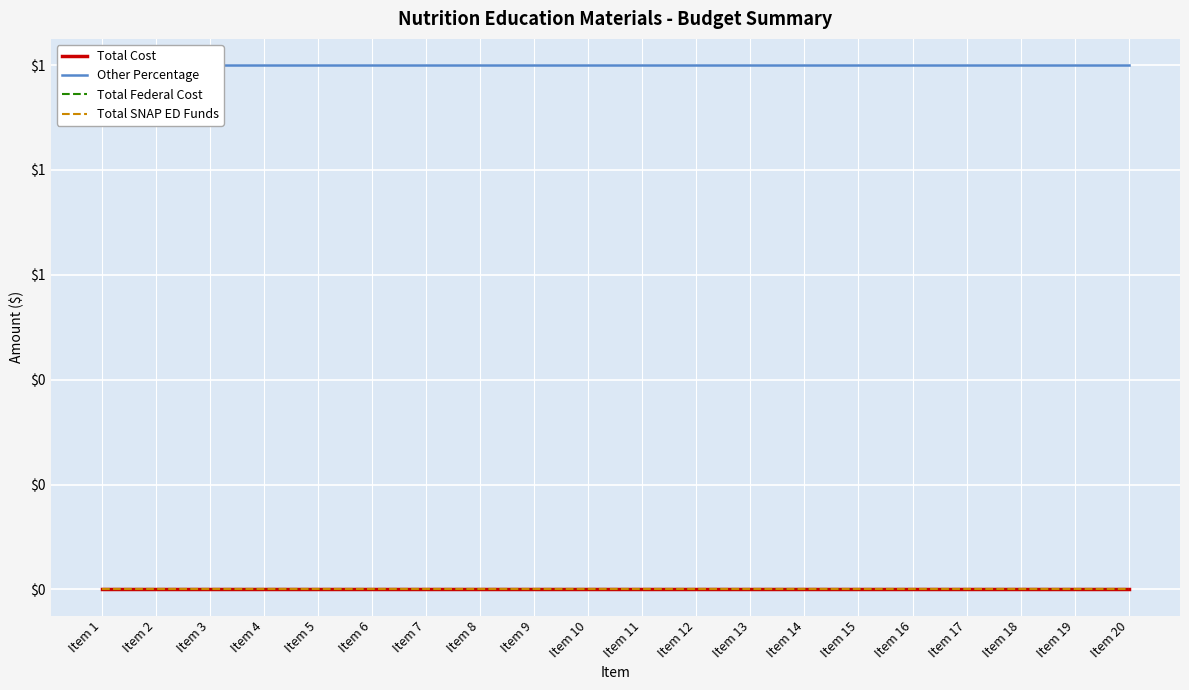

At which label does Total SNAP ED Funds reach its minimum?

Item 1